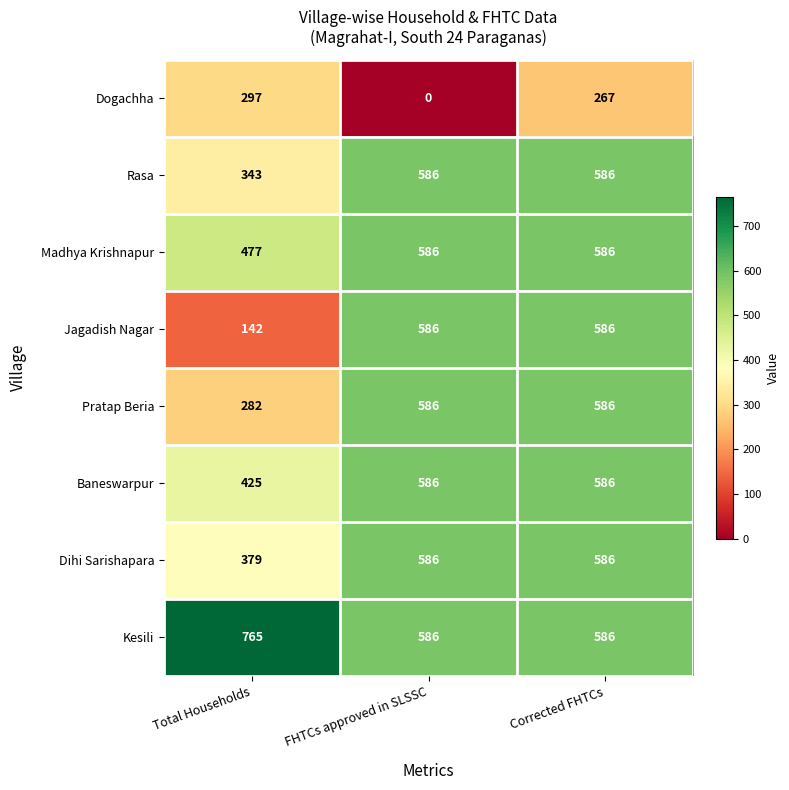

What is the lowest value of the Dihi Sarishapara series?

379